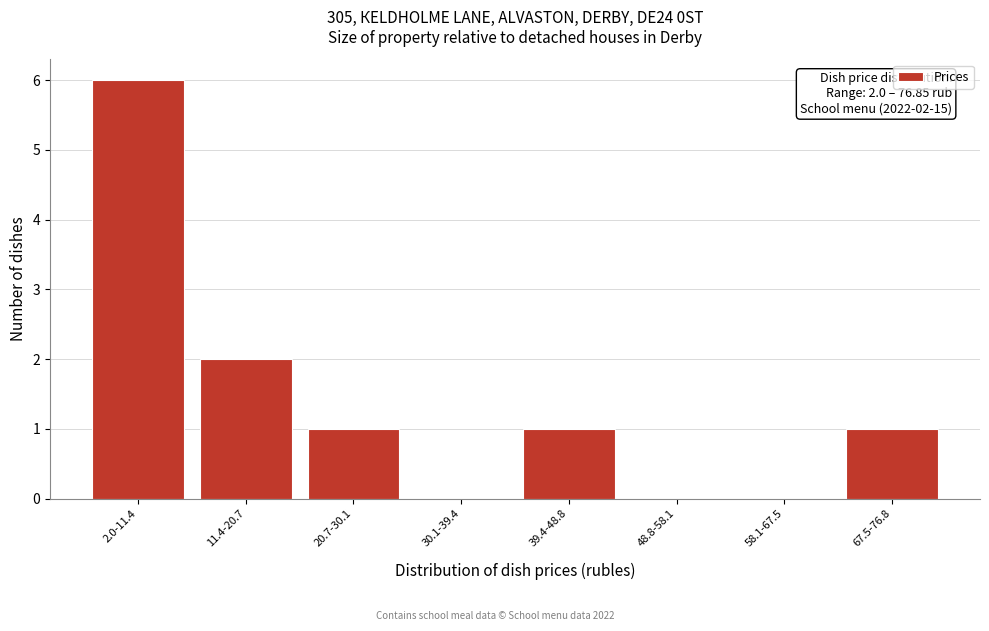

Reading left to right, extract all data points from this chart.

2.0-11.4=6	11.4-20.7=2	20.7-30.1=1	30.1-39.4=0	39.4-48.8=1	48.8-58.1=0	58.1-67.5=0	67.5-76.8=1